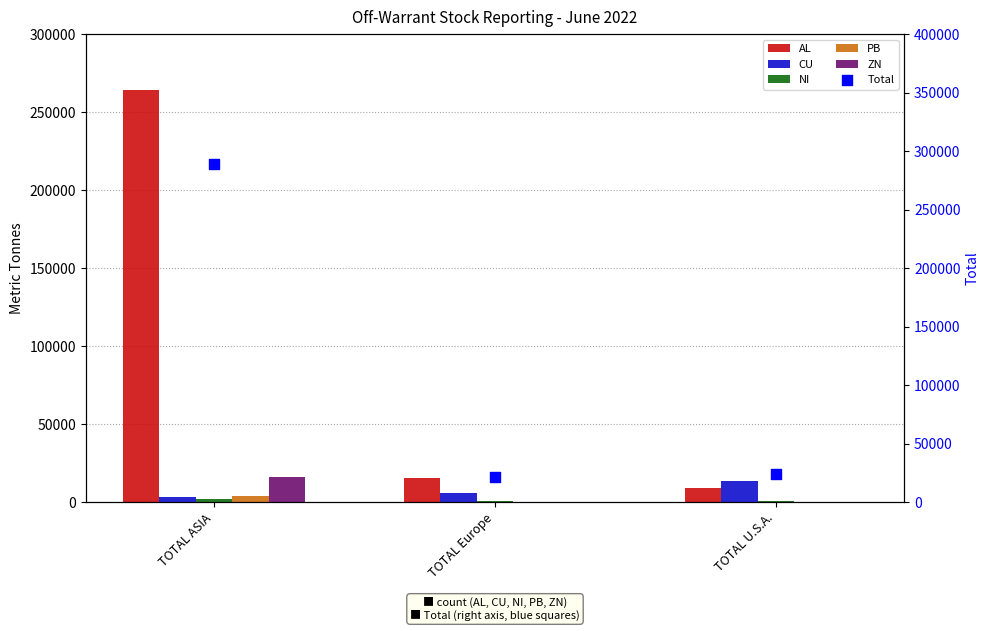

At how many categories does at least one series exceed 157725?

1